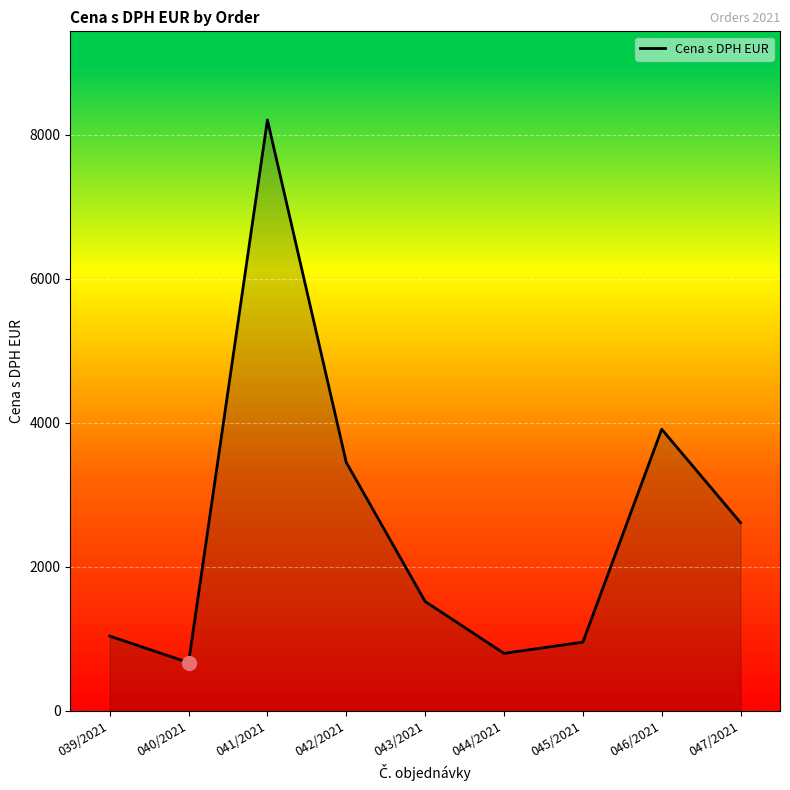

What is the ratio of the value at 046/2021 to the value at 043/2021?

2.6